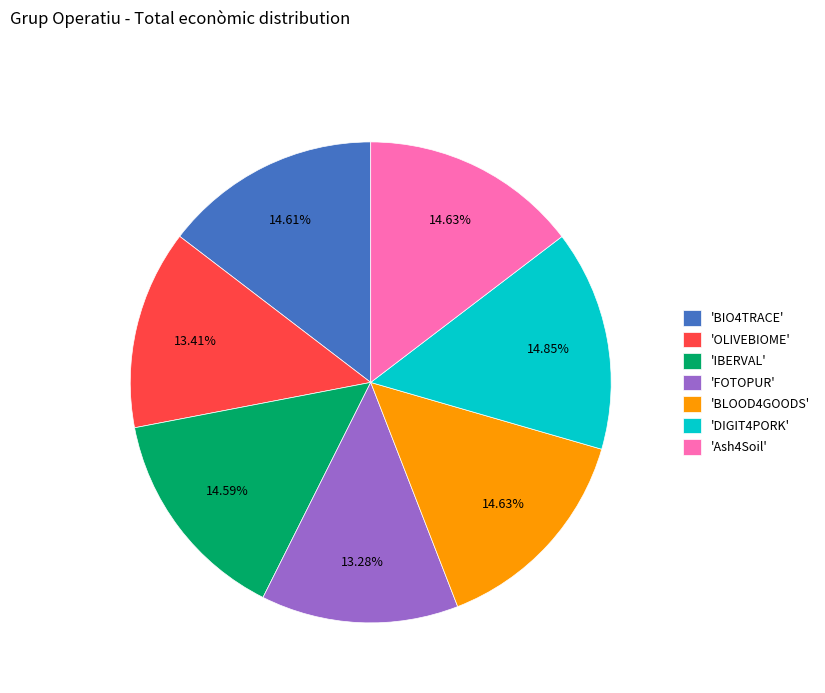

Combined, do 'BIO4TRACE' and 'OLIVEBIOME' account for over 50%?

No